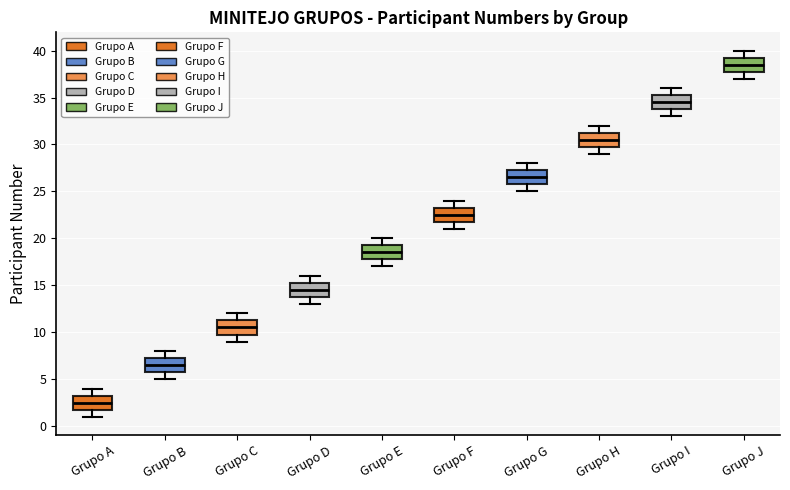

Which box's median line is the lowest?

Grupo A